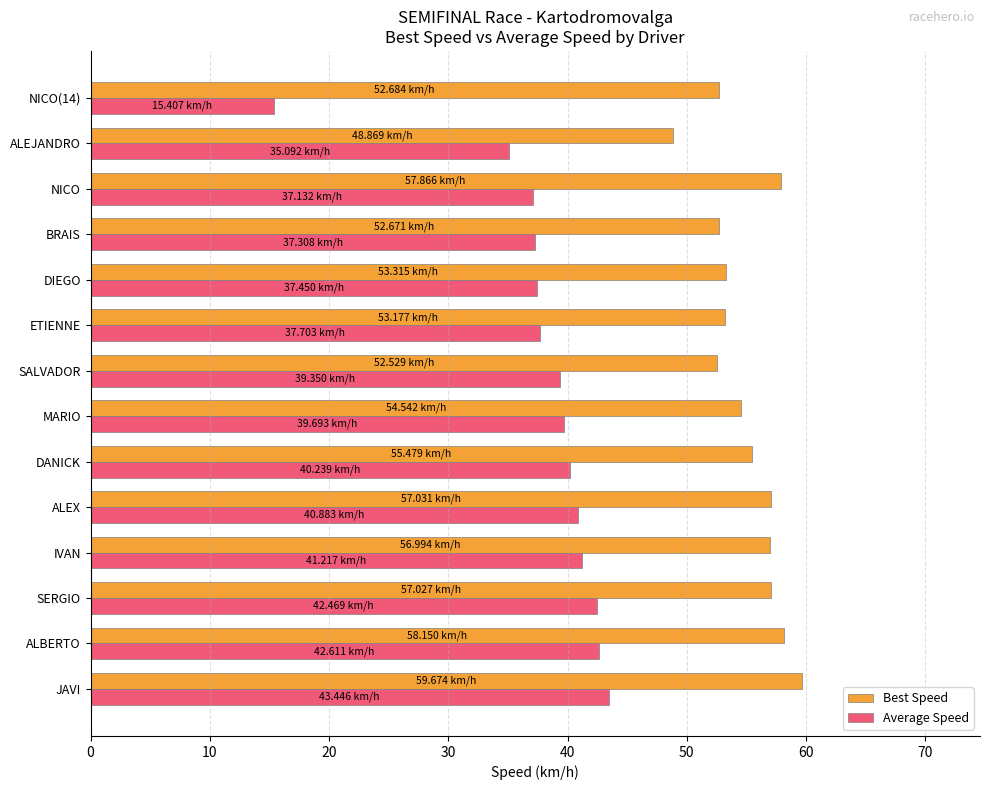

Which series has the largest total across all categories?

Best Speed